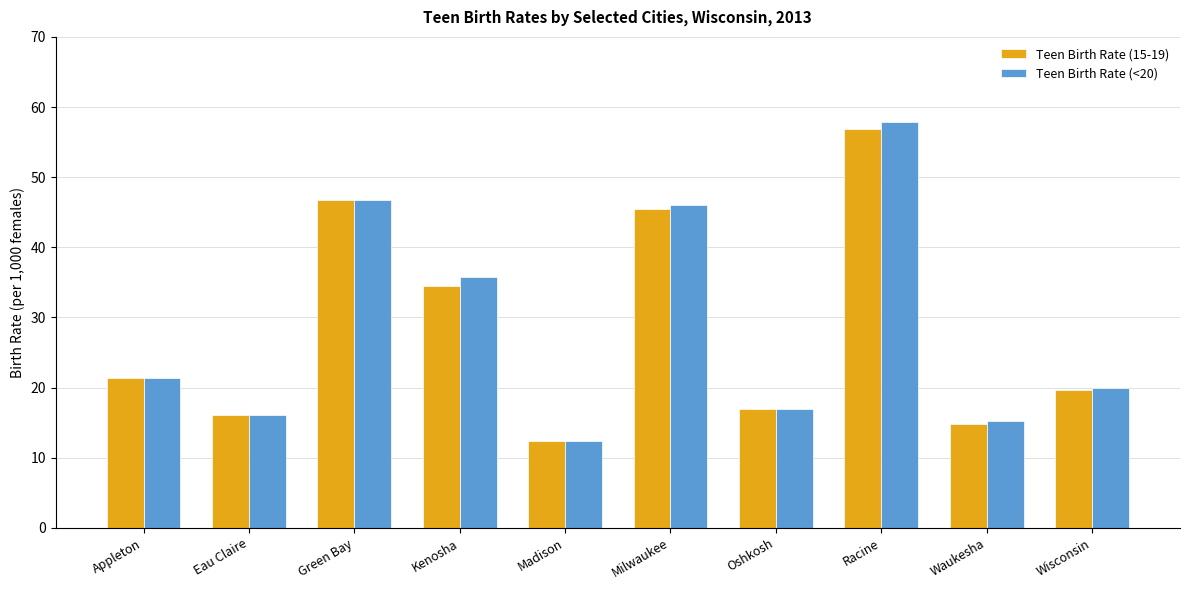

What is the total value across all series at Waukesha?

30.0